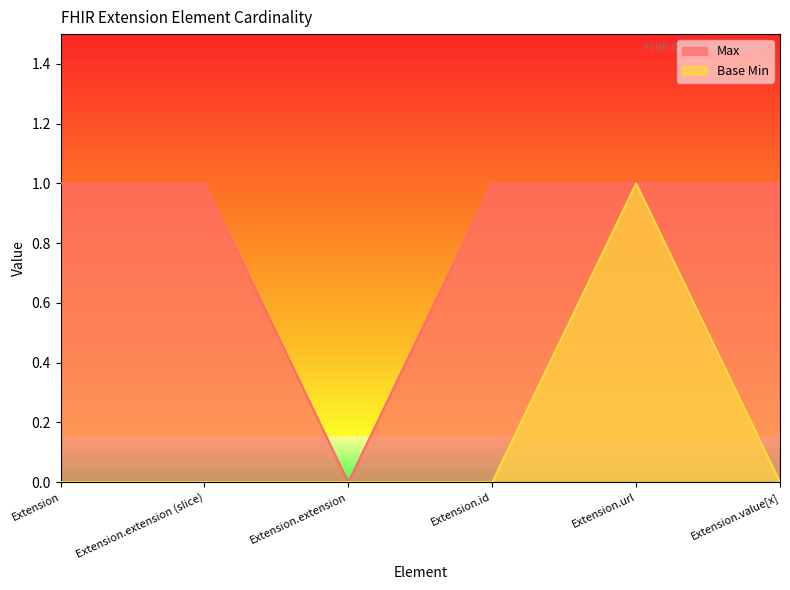

Reading left to right, extract all data points from this chart.

Max: Extension=1	Extension.extension (slice)=1	Extension.extension=0	Extension.id=1	Extension.url=1	Extension.value[x]=1
Base Min: Extension=0	Extension.extension (slice)=0	Extension.extension=0	Extension.id=0	Extension.url=1	Extension.value[x]=0